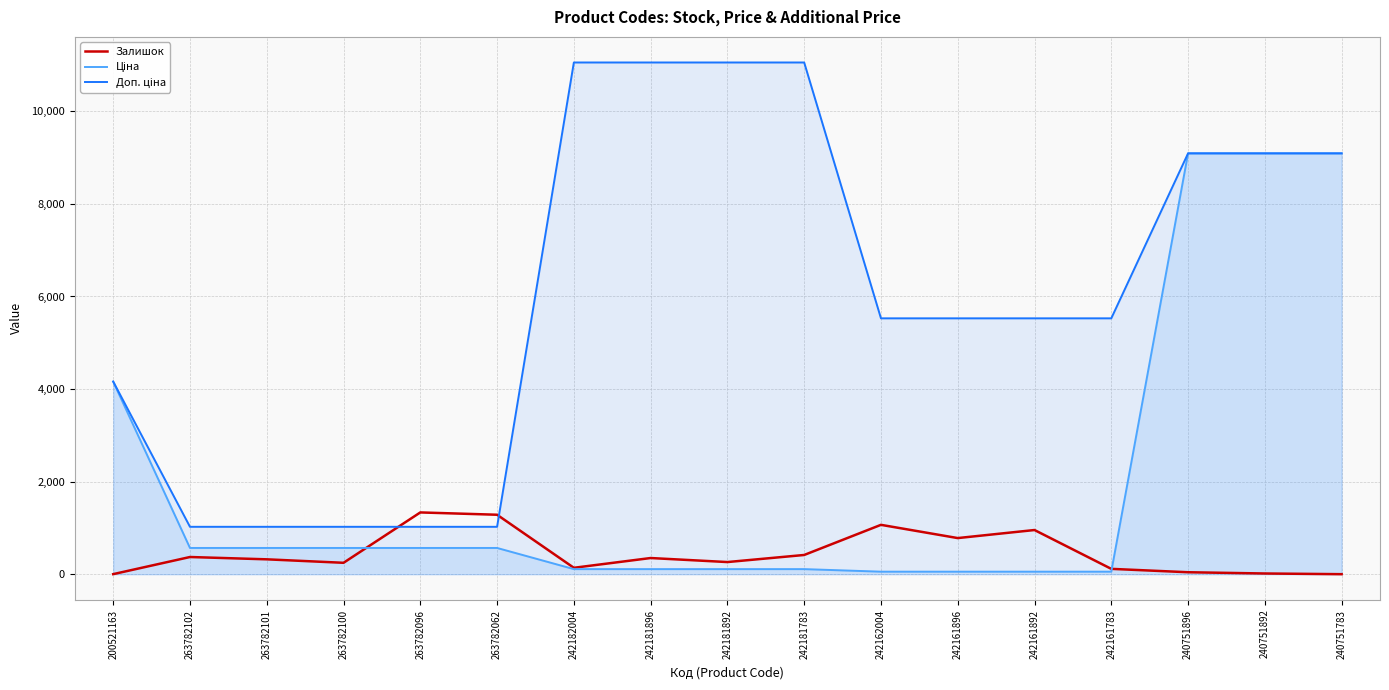

What position from the right is 242161896?

6